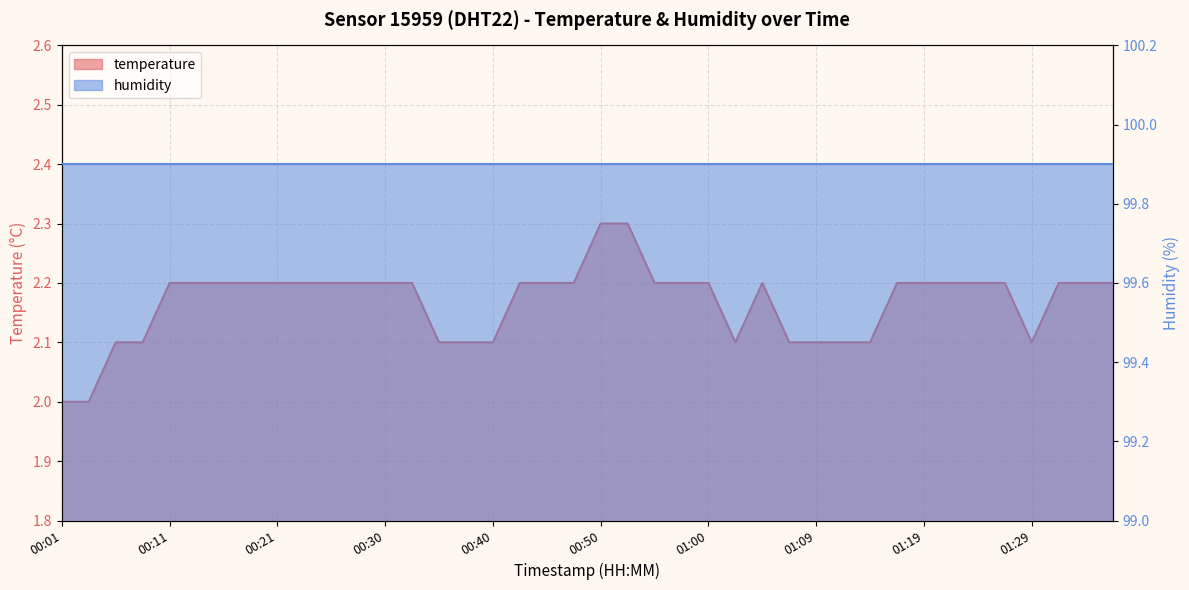

What is the smallest value displayed?

2.0